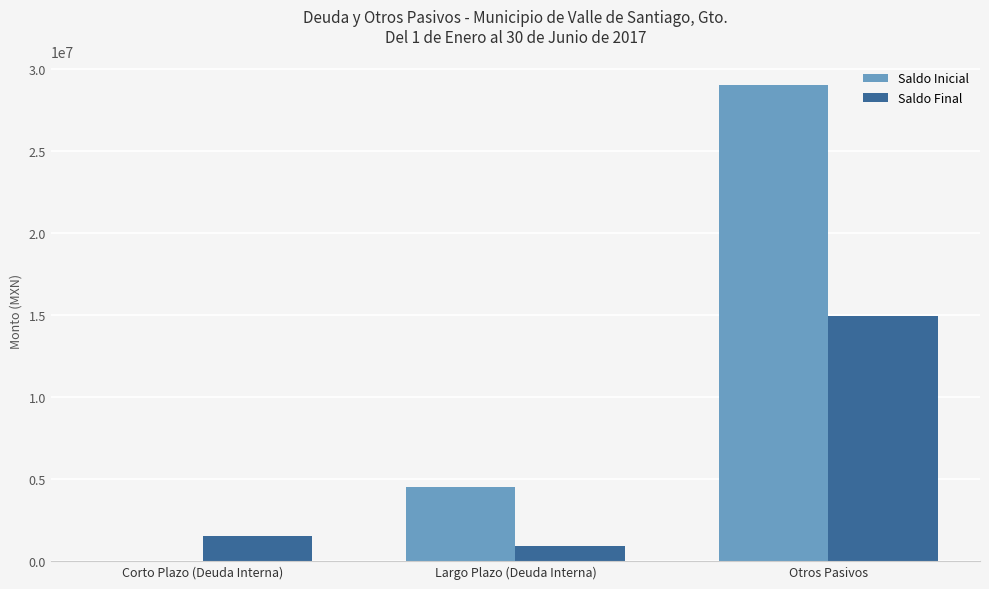

What are all the series names shown in the legend?

Saldo Inicial, Saldo Final